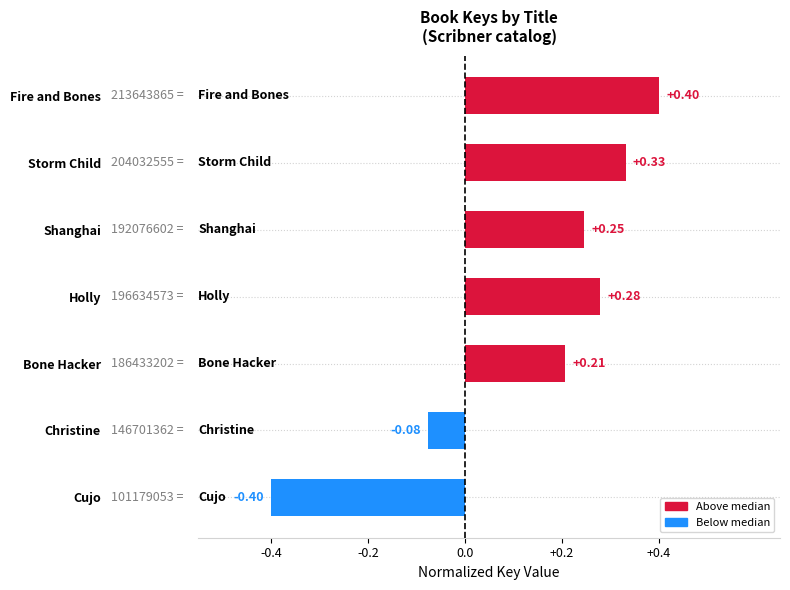

What is the change in value from Shanghai to Christine?

-0.3